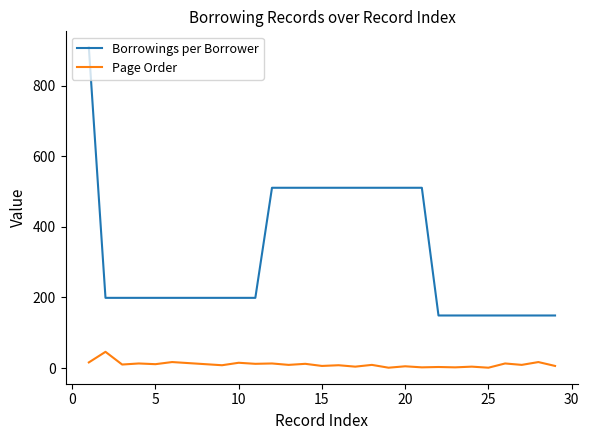

What is the difference between the maximum and minimum values in the Page Order series?

45